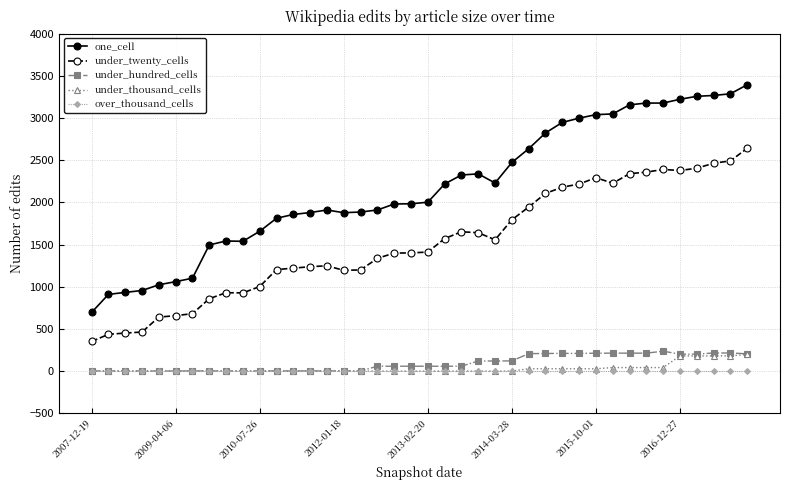

True or false: under_twenty_cells and under_thousand_cells intersect in this chart.

False